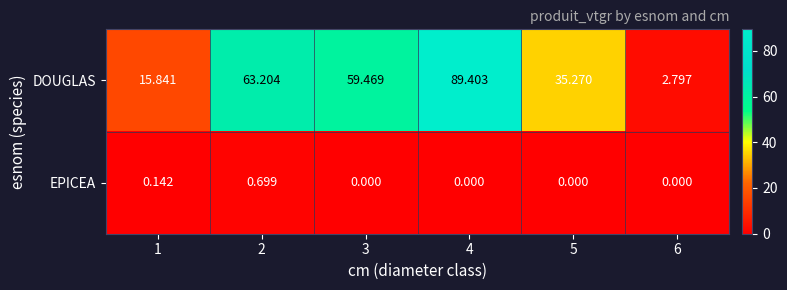

What is the difference between the highest and lowest values at 6?

2.8